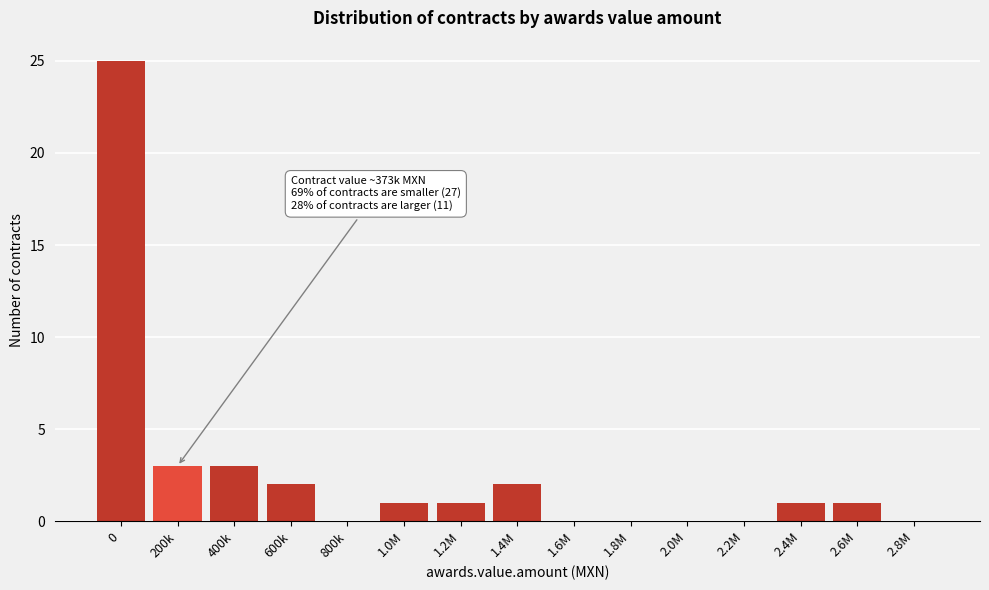

Reading left to right, transcribe all the data shown in this chart.

0=25	200k=3	400k=3	600k=2	800k=0	1.0M=1	1.2M=1	1.4M=2	1.6M=0	1.8M=0	2.0M=0	2.2M=0	2.4M=1	2.6M=1	2.8M=0